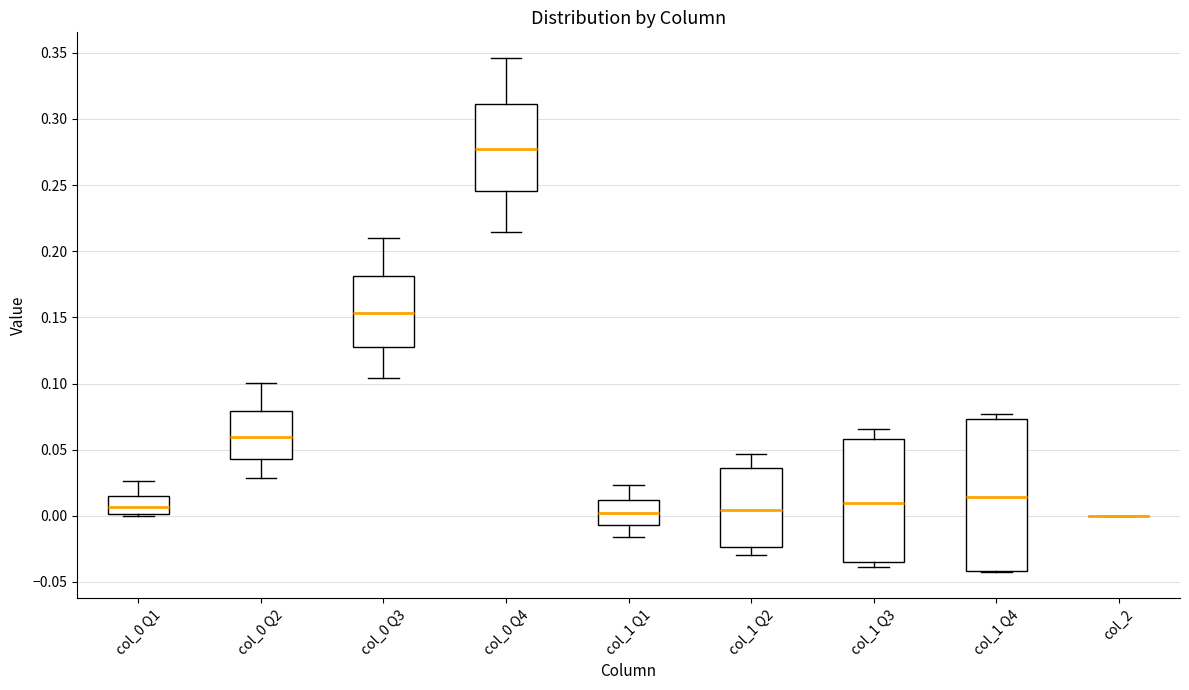

Comparing the boxes themselves (not the whiskers), which one is the tallest?

col_1 Q4